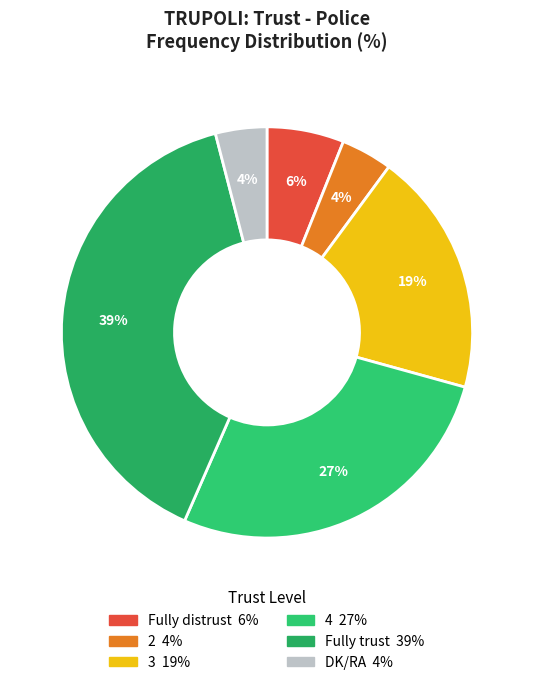

To the nearest percent, what portion does Fully distrust represent?

6%